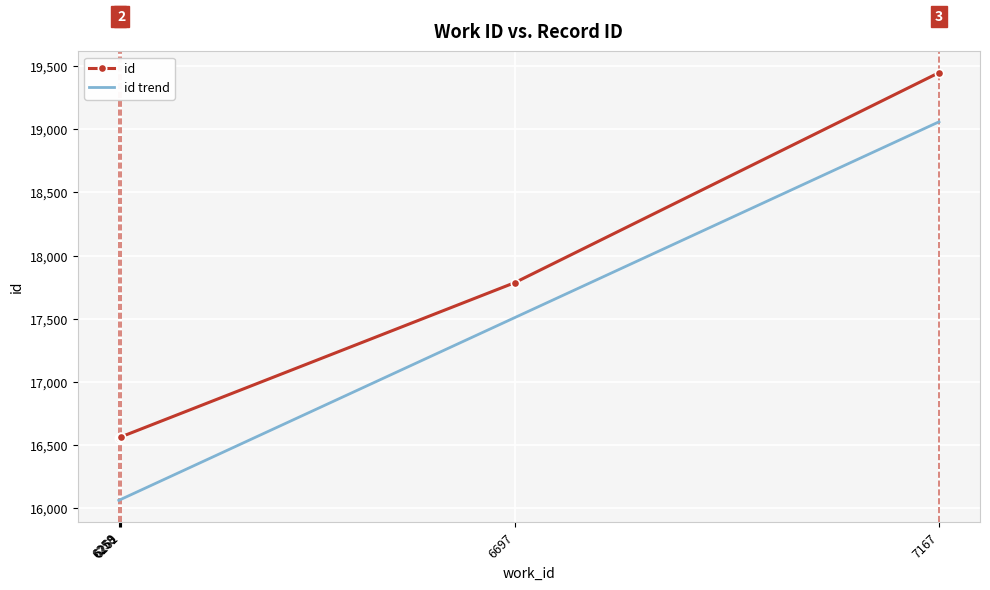

What is the approximate value of id at 6261?

16568.0